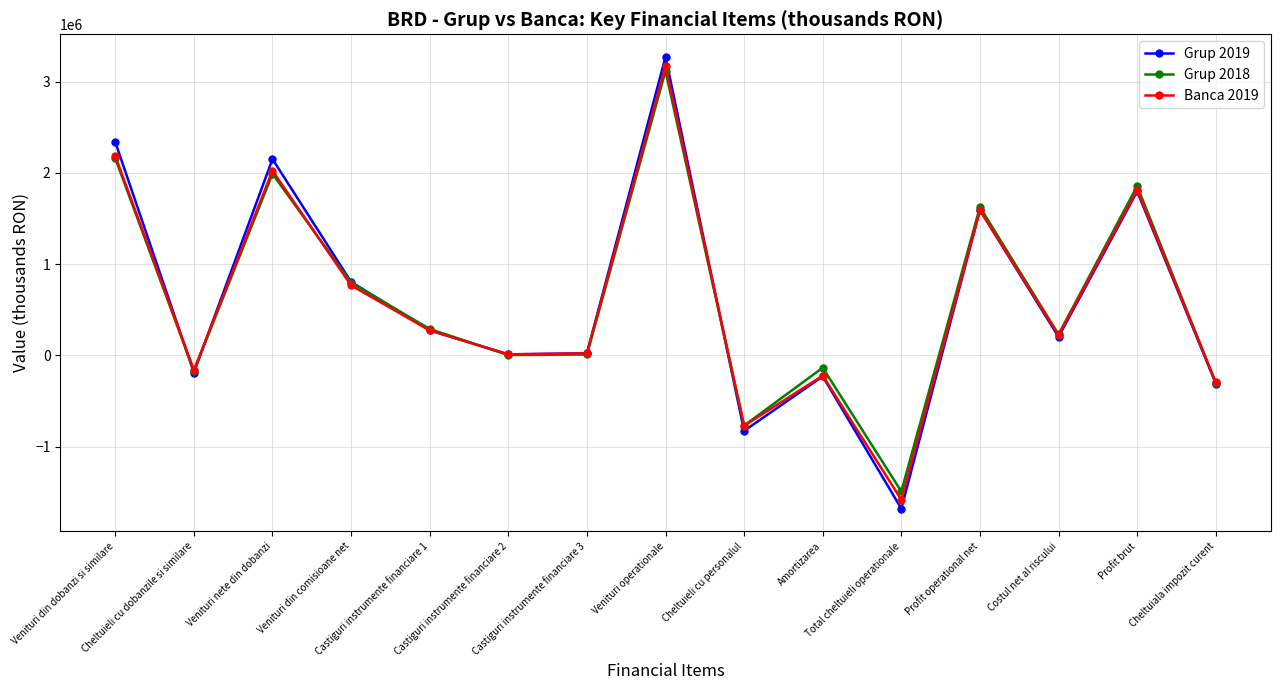

Which series has the widest spread of values?

Grup 2019